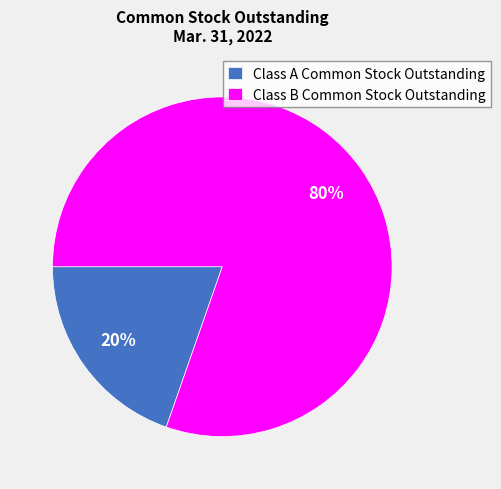

How many slices are in this pie chart?

2